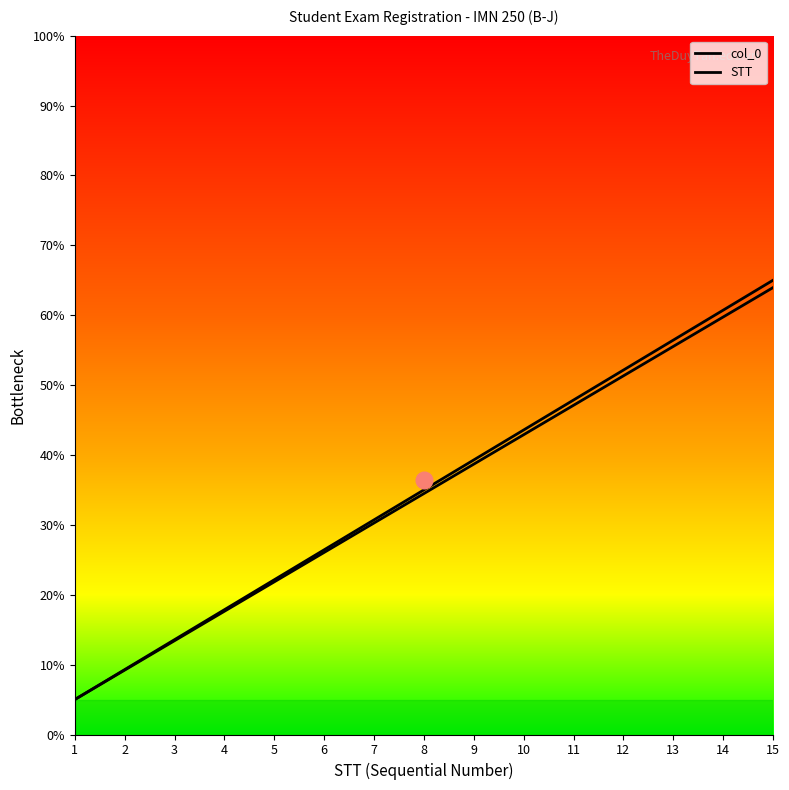

Which category has the lowest value in the STT series?

1